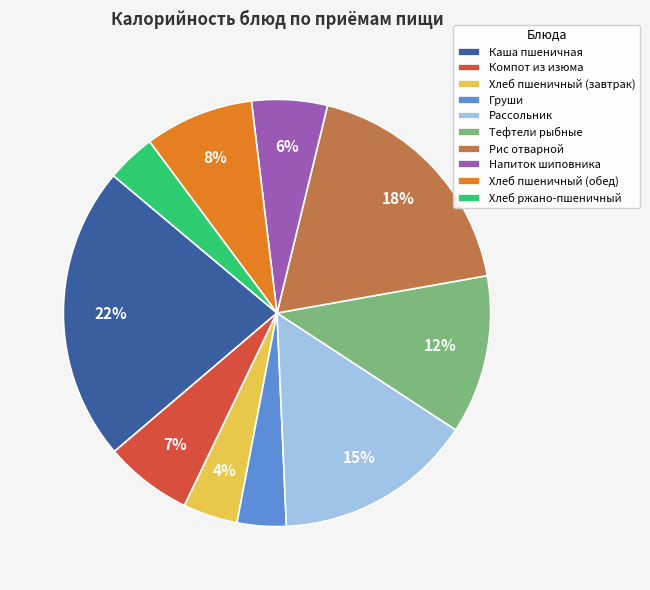

To the nearest percent, what portion does Груши represent?

4%